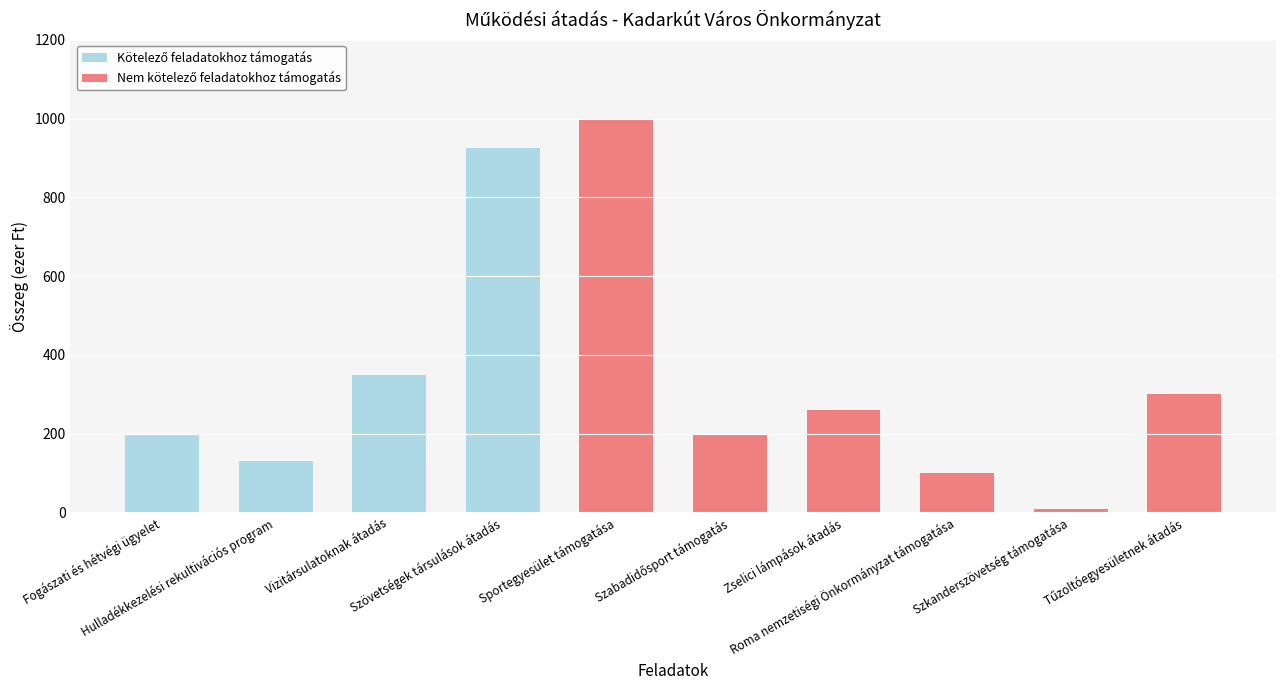

Are the bars horizontal?

No